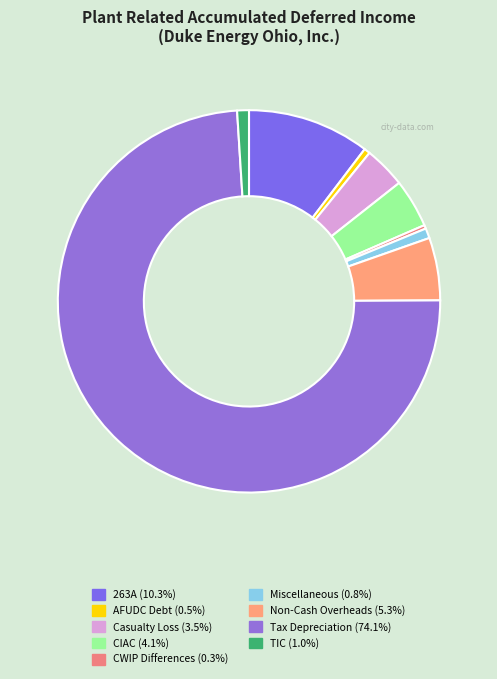

True or false: Casualty Loss accounts for 4% of the total.

True